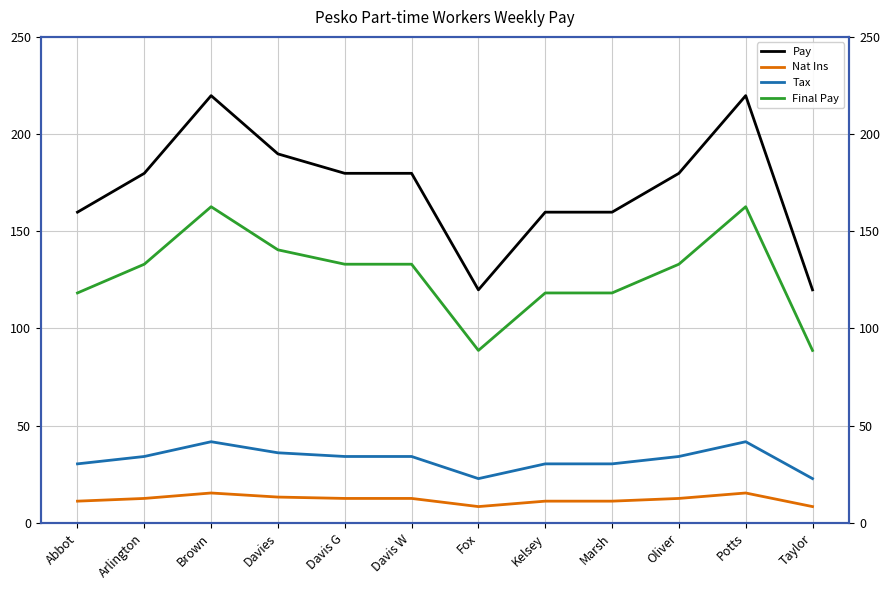

Rank the categories by Nat Ins value from lowest to highest.

Fox, Taylor, Abbot, Kelsey, Marsh, Arlington, Davis G, Davis W, Oliver, Davies, Brown, Potts